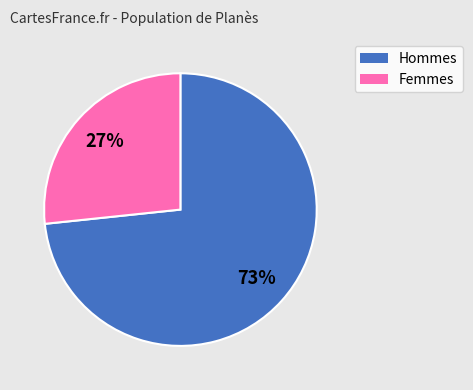

Does any single category account for the majority?

Yes